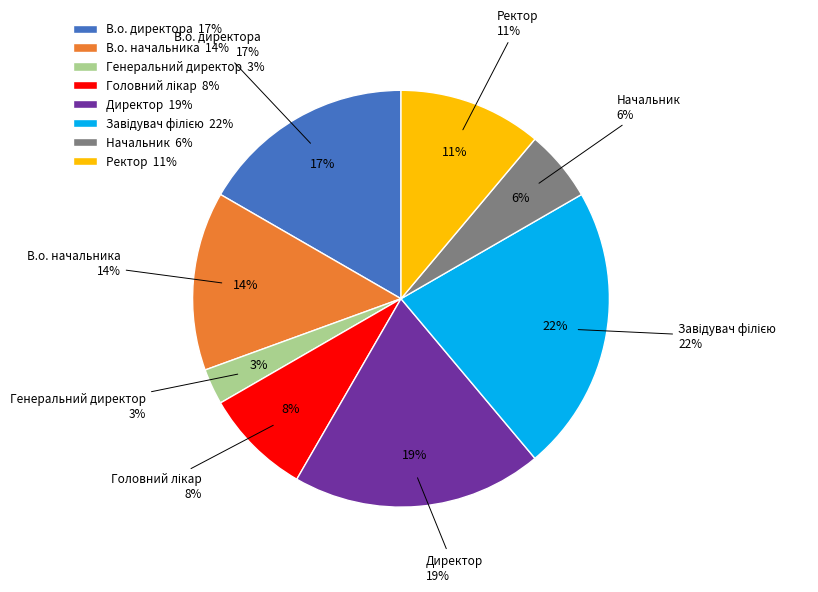

How many segments does this pie chart have?

8